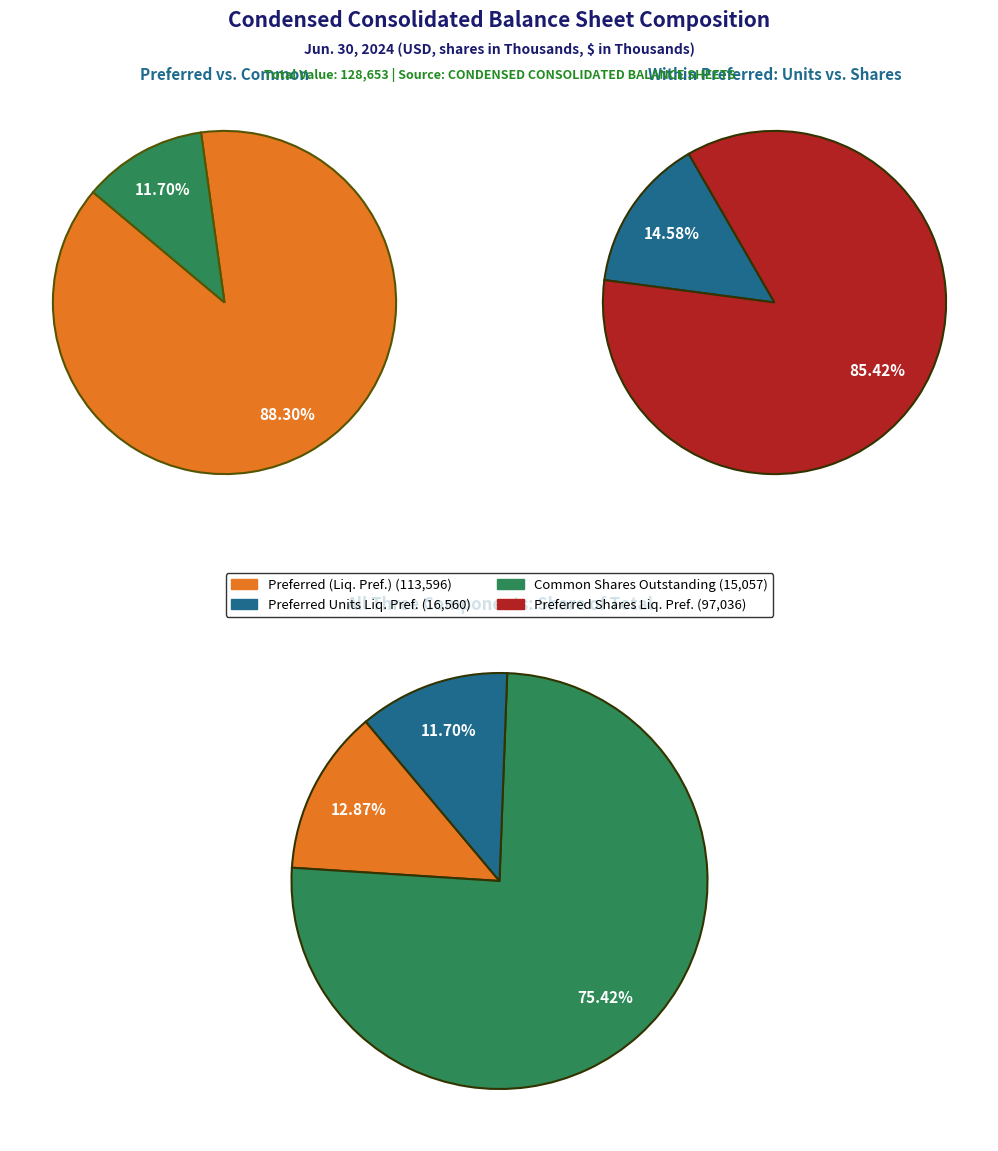

Is there any slice that represents more than half of the pie?

Yes